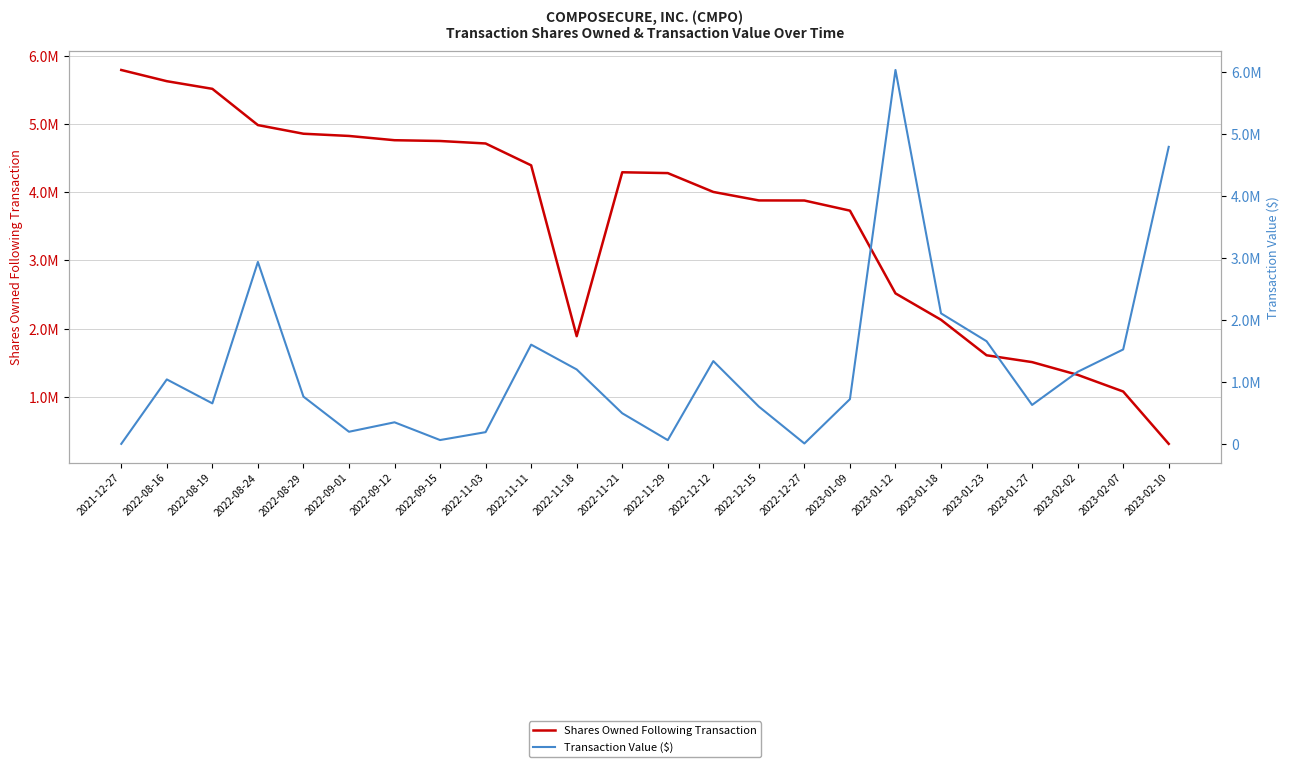

Rank the categories by Transaction Value ($) value from highest to lowest.

2023-01-12, 2023-02-10, 2022-08-24, 2023-01-18, 2023-01-23, 2022-11-11, 2023-02-07, 2022-12-12, 2022-11-18, 2023-02-02, 2022-08-16, 2022-08-29, 2023-01-09, 2022-08-19, 2023-01-27, 2022-12-15, 2022-11-21, 2022-09-12, 2022-09-01, 2022-11-03, 2022-09-15, 2022-11-29, 2022-12-27, 2021-12-27